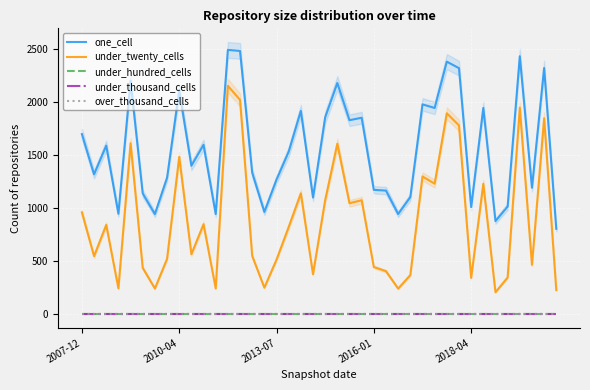

True or false: under_thousand_cells has more than 2 points higher than both neighbors.

False